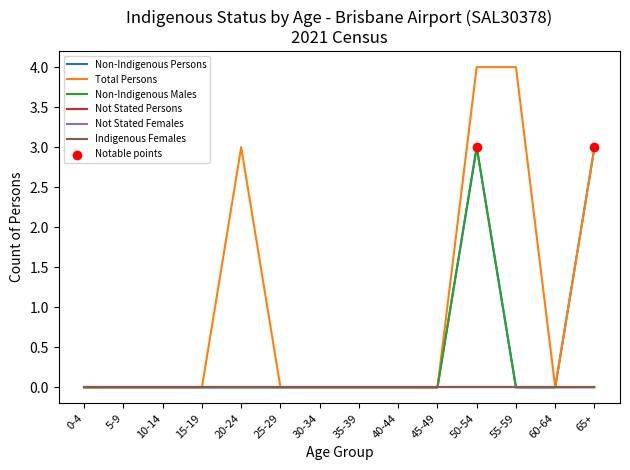

Does the chart have visible grid lines?

No